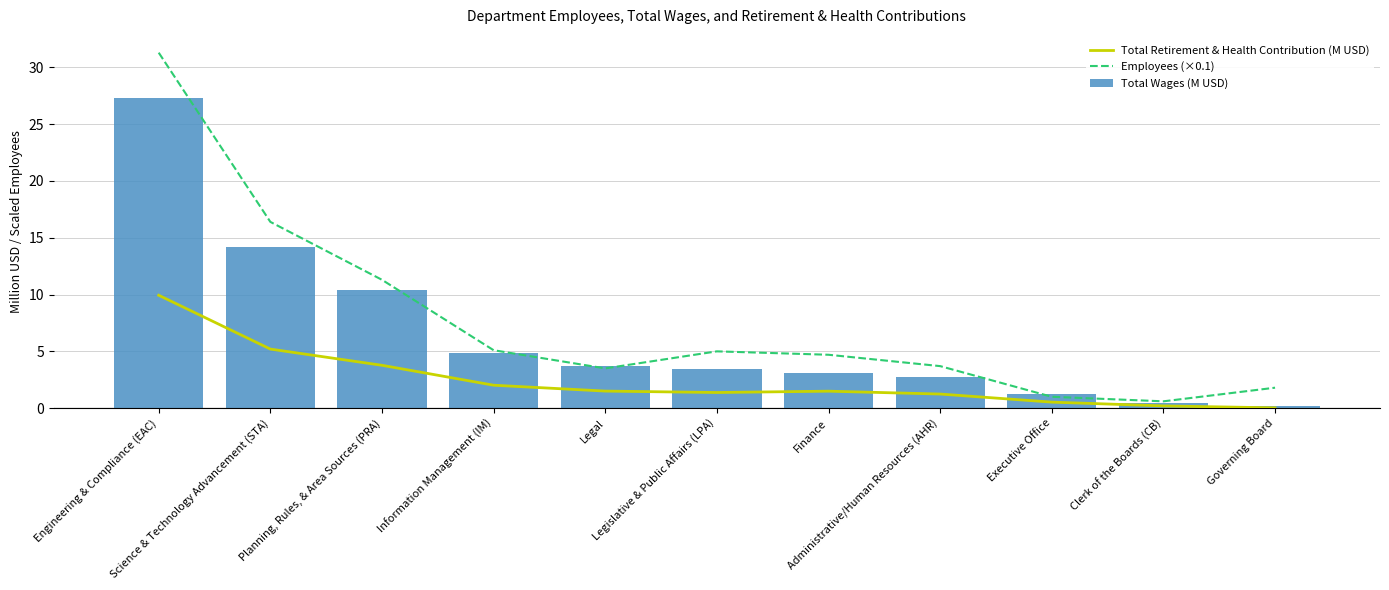

Reading right to left, transcribe all the data shown in this chart.

Total Retirement & Health Contribution (M USD): Governing Board=0.0	Clerk of the Boards (CB)=0.2	Executive Office=0.5	Administrative/Human Resources (AHR)=1.2	Finance=1.5	Legislative & Public Affairs (LPA)=1.4	Legal=1.5	Information Management (IM)=2.0	Planning, Rules, & Area Sources (PRA)=3.8	Science & Technology Advancement (STA)=5.2	Engineering & Compliance (EAC)=9.9
Employees (×0.1): Governing Board=1.8	Clerk of the Boards (CB)=0.6	Executive Office=1.0	Administrative/Human Resources (AHR)=3.7	Finance=4.7	Legislative & Public Affairs (LPA)=5.0	Legal=3.5	Information Management (IM)=5.1	Planning, Rules, & Area Sources (PRA)=11.3	Science & Technology Advancement (STA)=16.4	Engineering & Compliance (EAC)=31.3
Total Wages (M USD): Governing Board=0.2	Clerk of the Boards (CB)=0.4	Executive Office=1.2	Administrative/Human Resources (AHR)=2.7	Finance=3.1	Legislative & Public Affairs (LPA)=3.5	Legal=3.7	Information Management (IM)=4.9	Planning, Rules, & Area Sources (PRA)=10.4	Science & Technology Advancement (STA)=14.2	Engineering & Compliance (EAC)=27.3